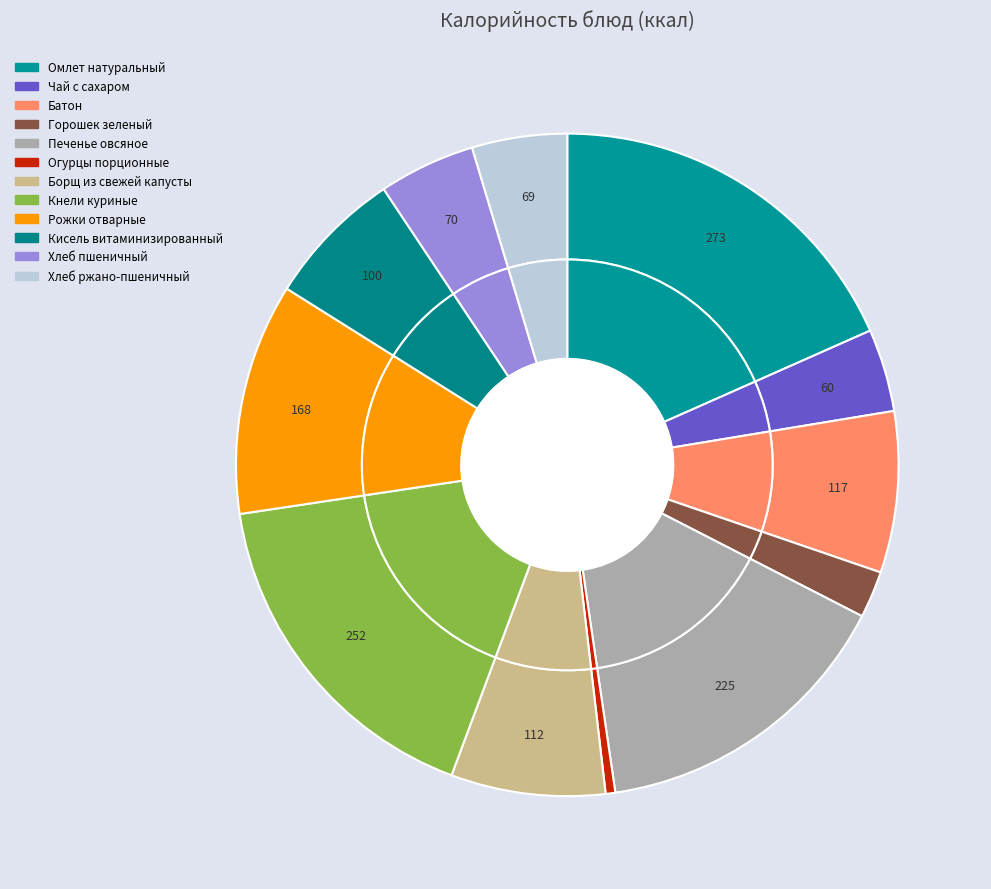

What is the ratio of the value at Чай с сахаром to the value at Горошек зеленый?

1.8